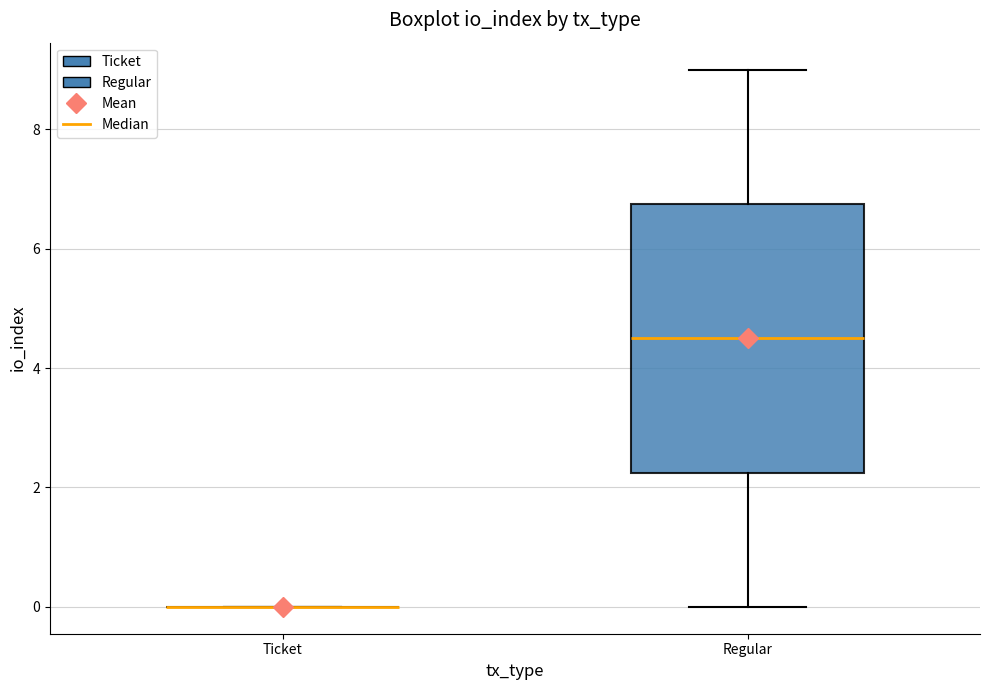

Which box is the tallest, from its lower edge to its upper edge?

Regular